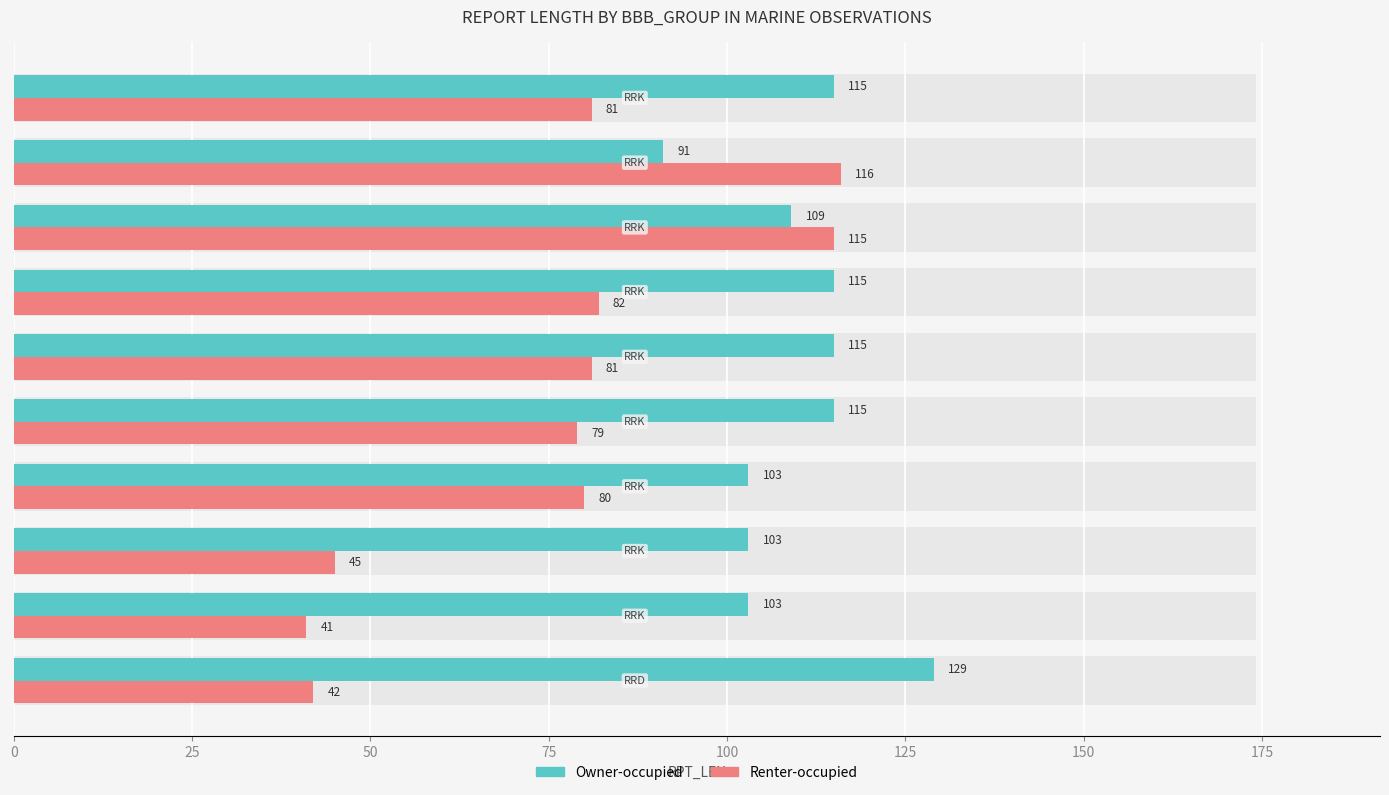

Rank the series by their average value, from highest to lowest.

Owner-occupied, Renter-occupied